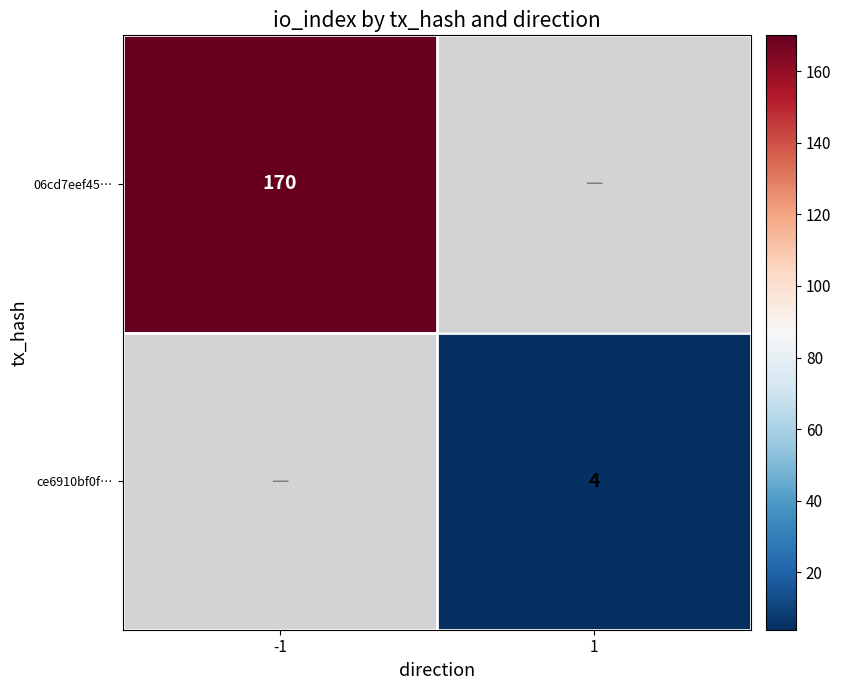

What is the greatest value displayed?

170.0